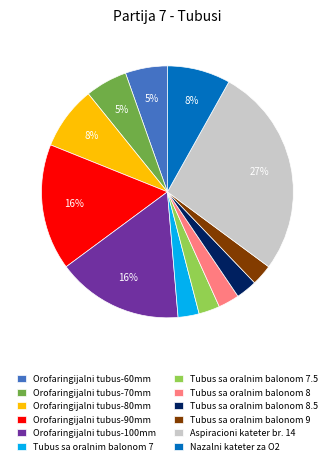

Does any single category account for the majority?

No